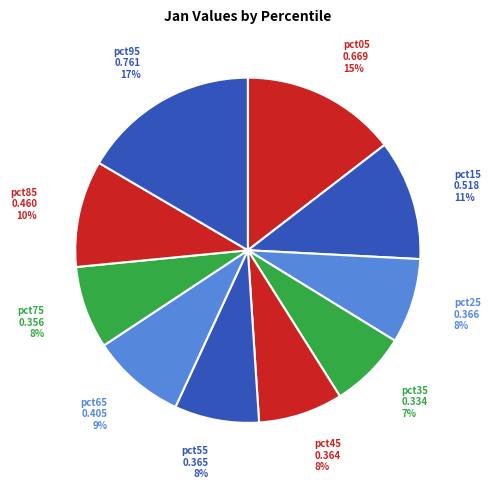

Which category has the biggest portion of the pie?

pct95